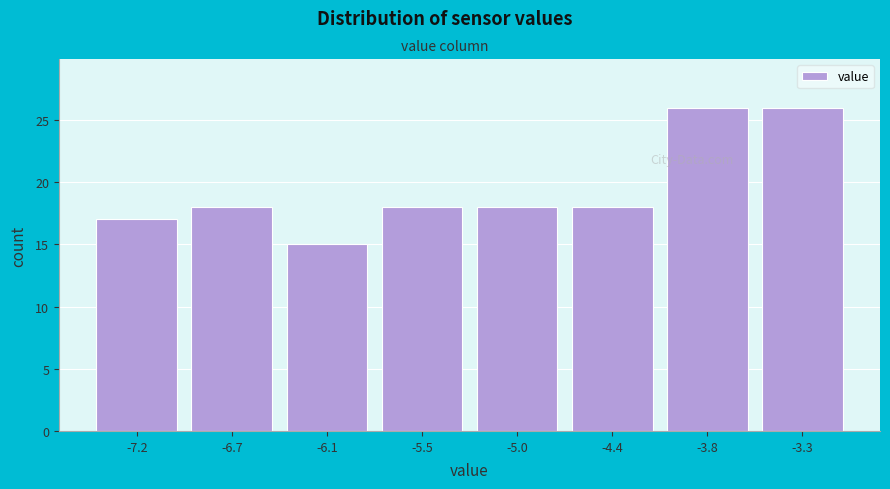

Reading left to right, list every bar in this chart as the range it spans on the x-axis followed by its height. Neither the bar edges nor the heights are printed on the chart, so give them approximately, as read against the axes.

-7.5 to -6.9: 17
-6.9 to -6.4: 18
-6.4 to -5.8: 15
-5.8 to -5.2: 18
-5.2 to -4.7: 18
-4.7 to -4.1: 18
-4.1 to -3.6: 26
-3.6 to -3.0: 26